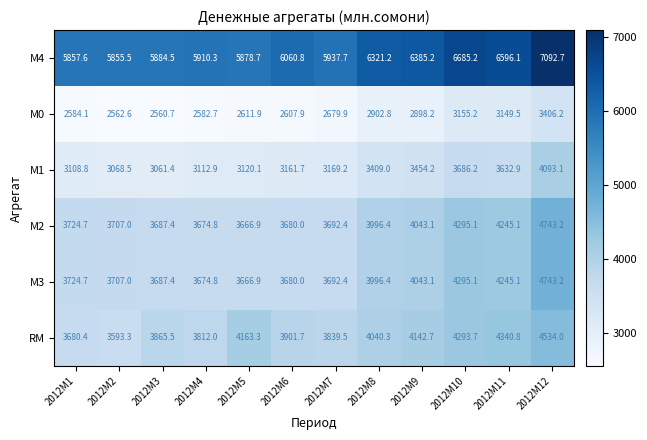

How many data points does each series have?

12